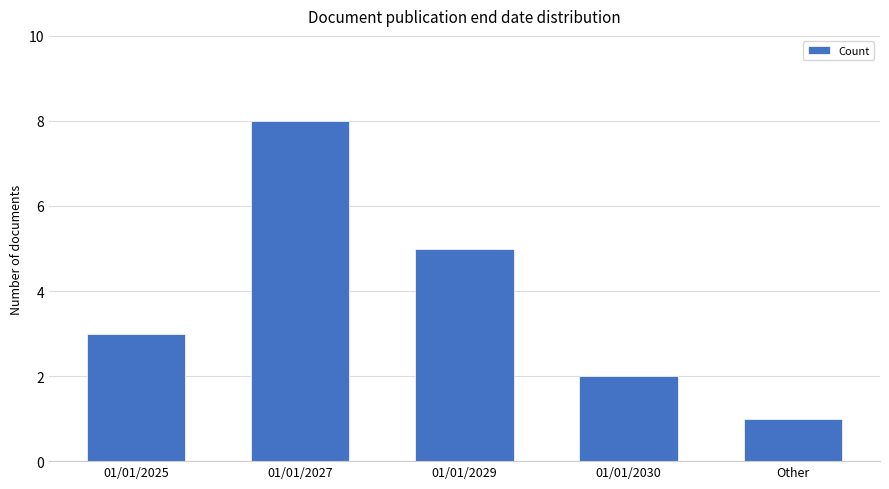

The chart shows a value of 5 at 01/01/2029. True or false?

True